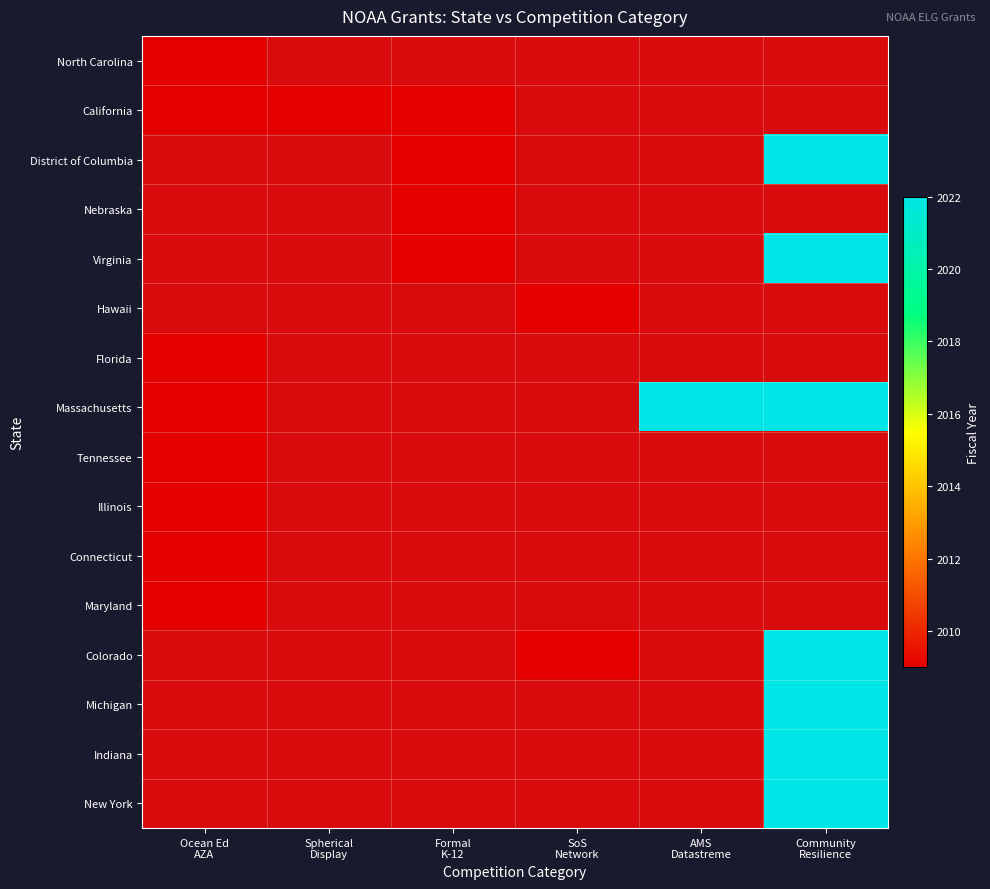

At how many categories does at least one series exceed 2010?

2